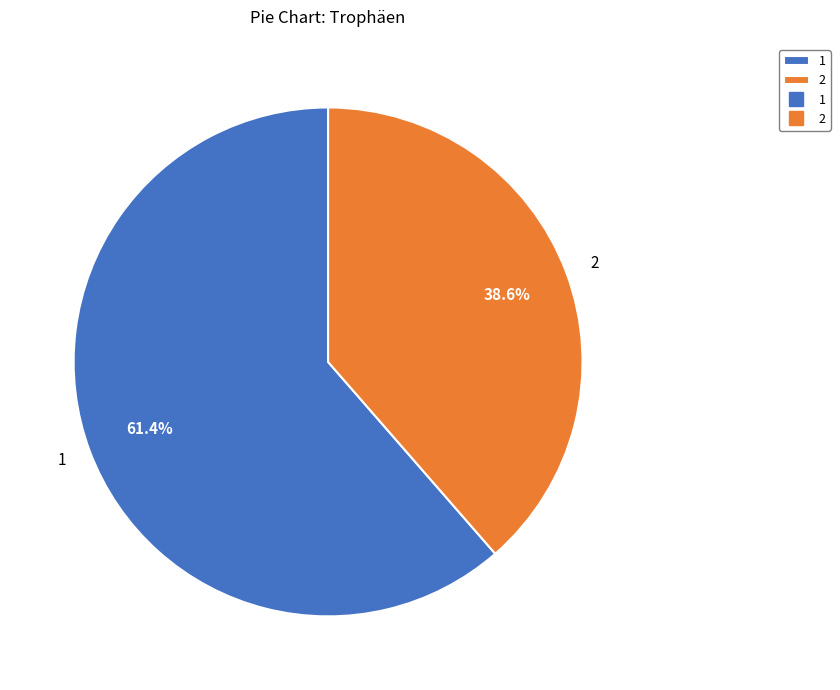

Which slice represents more than half of the pie?

1